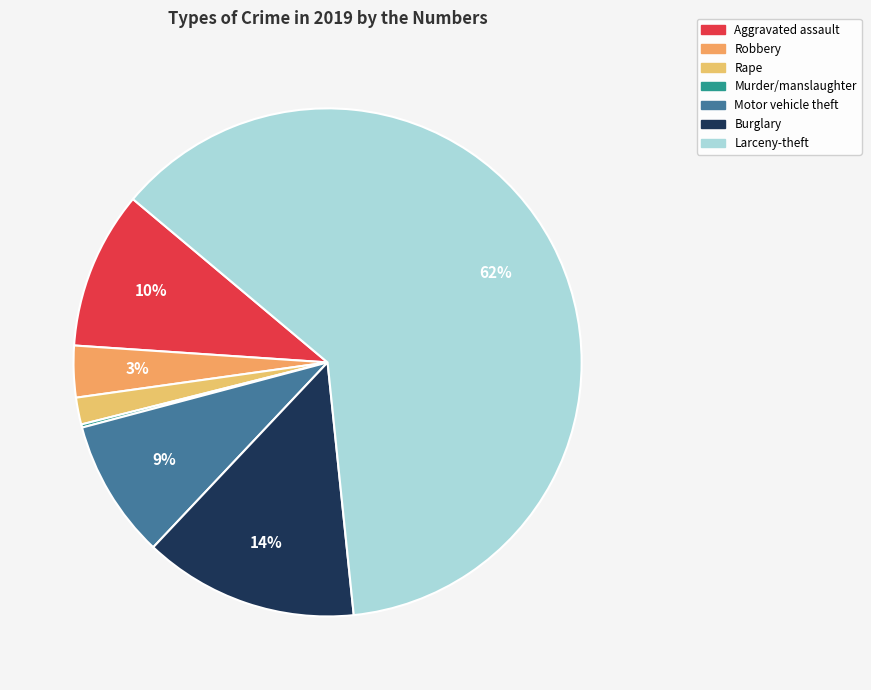

Count the number of slices in the pie.

7